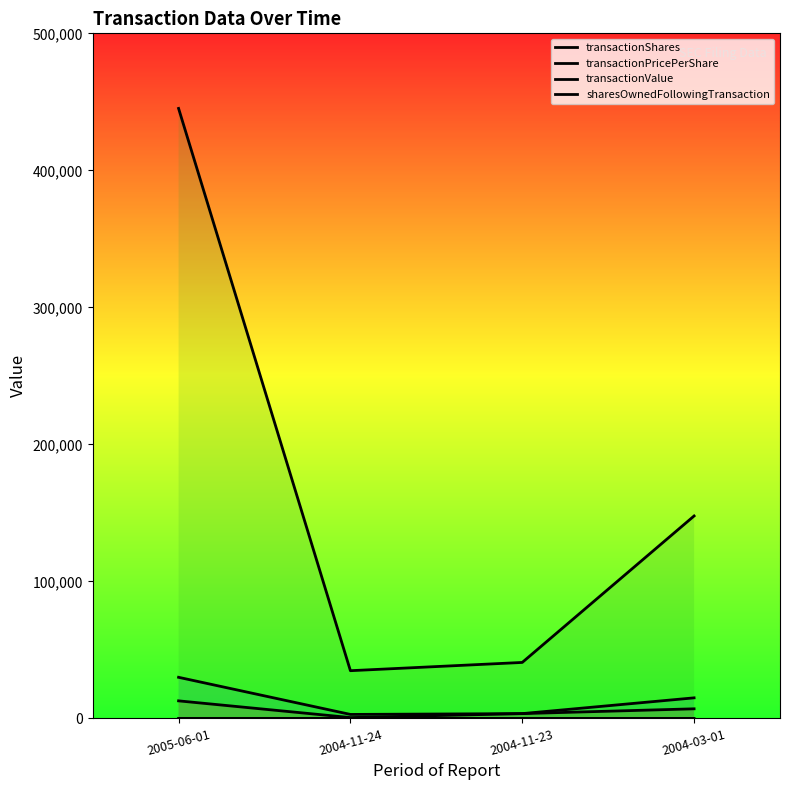

What is the difference between the highest and lowest values at 2004-11-23?

40834.3